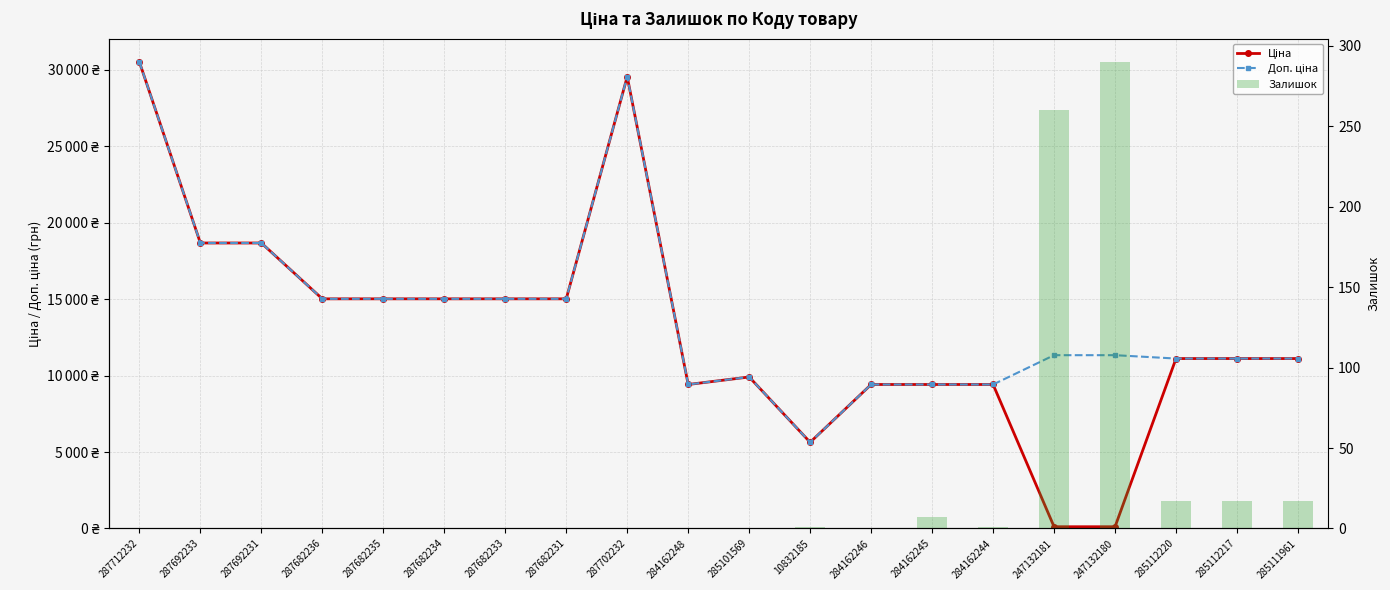

Where does the Доп. ціна series first go above 11334?

287712232